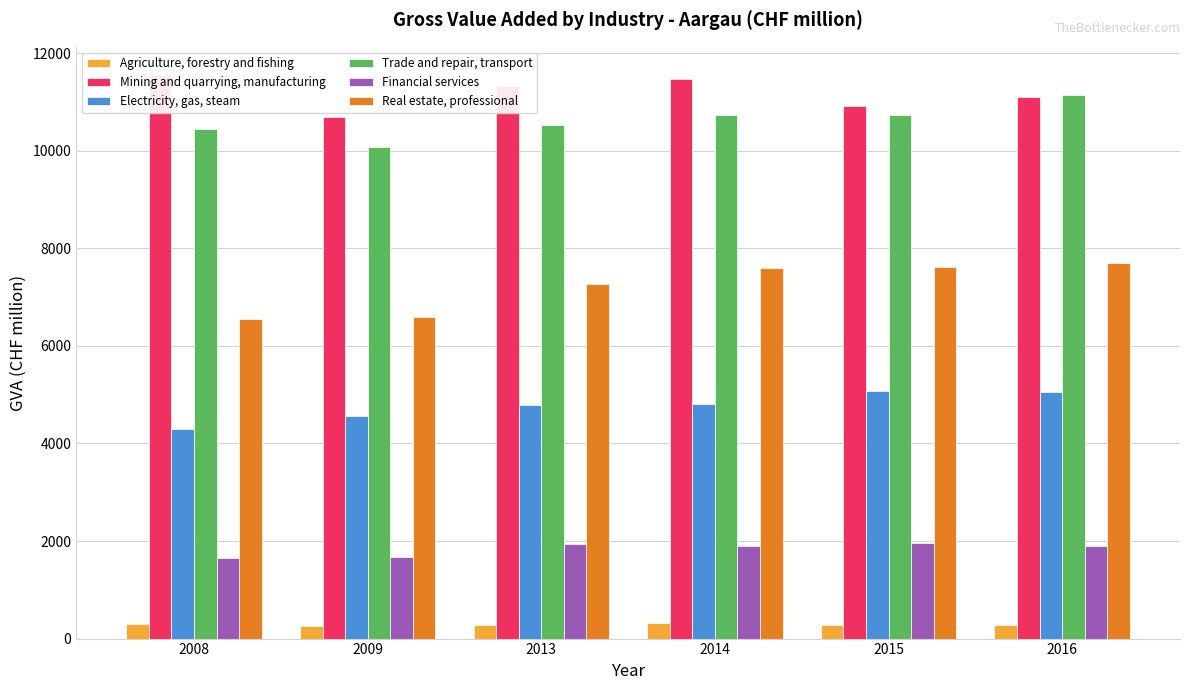

Reading right to left, transcribe all the data shown in this chart.

Agriculture, forestry and fishing: 2016=276.7	2015=278.2	2014=315.0	2013=274.6	2009=266.2	2008=294.4
Mining and quarrying, manufacturing: 2016=11098.4	2015=10920.7	2014=11464.1	2013=11333.3	2009=10692.2	2008=11555.7
Electricity, gas, steam: 2016=5050.6	2015=5084.1	2014=4811.3	2013=4799.0	2009=4562.1	2008=4301.0
Trade and repair, transport: 2016=11149.5	2015=10732.2	2014=10728.2	2013=10529.5	2009=10086.2	2008=10453.7
Financial services: 2016=1903.0	2015=1959.1	2014=1888.1	2013=1932.1	2009=1668.7	2008=1652.6
Real estate, professional: 2016=7696.3	2015=7619.6	2014=7607.6	2013=7278.2	2009=6593.8	2008=6557.6